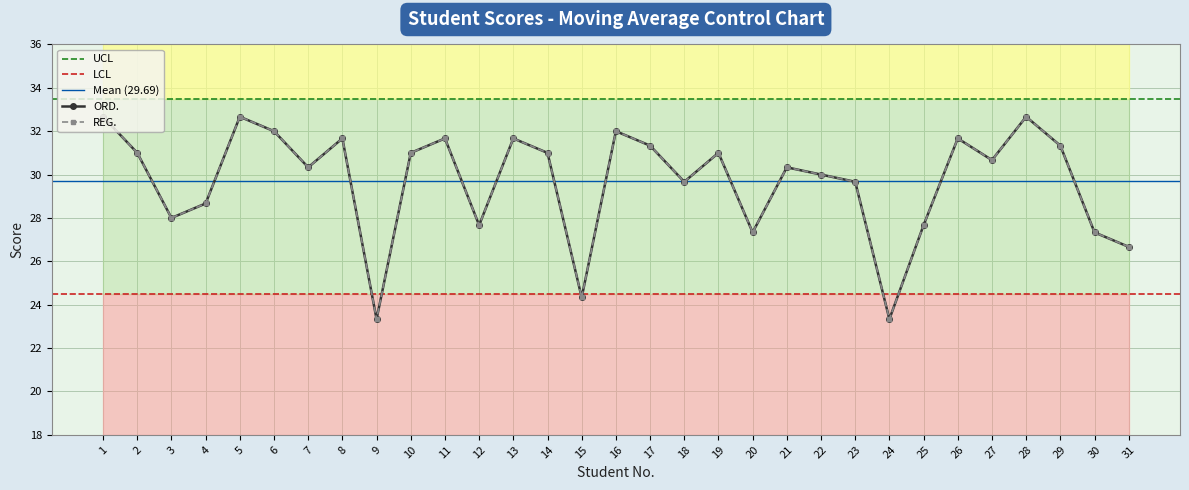

What is the sum of all ORD. values?

920.3